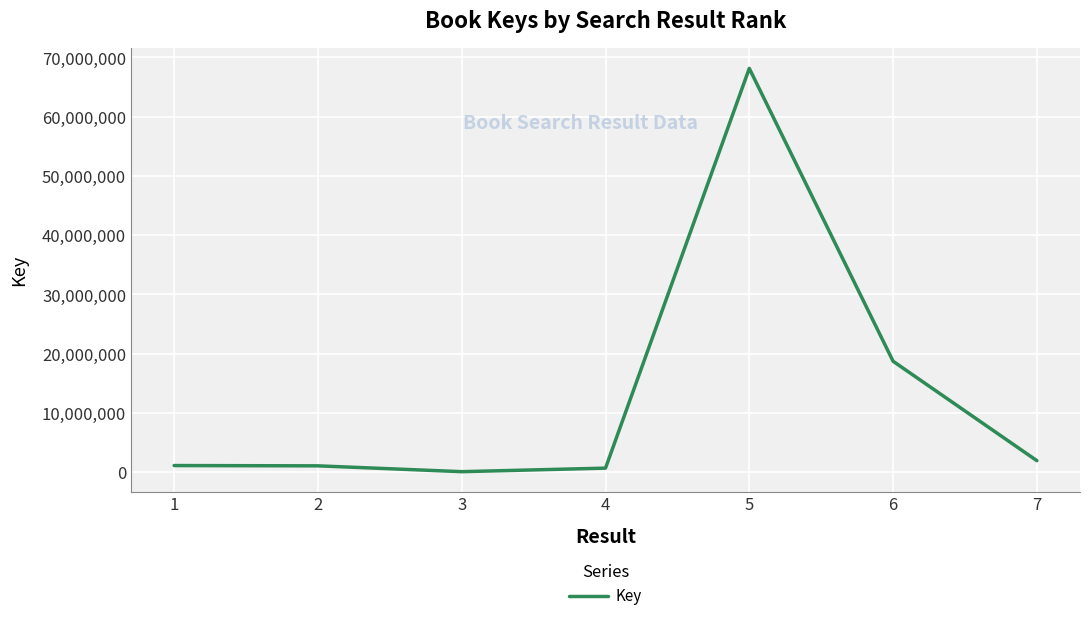

What is the average value?

13115509